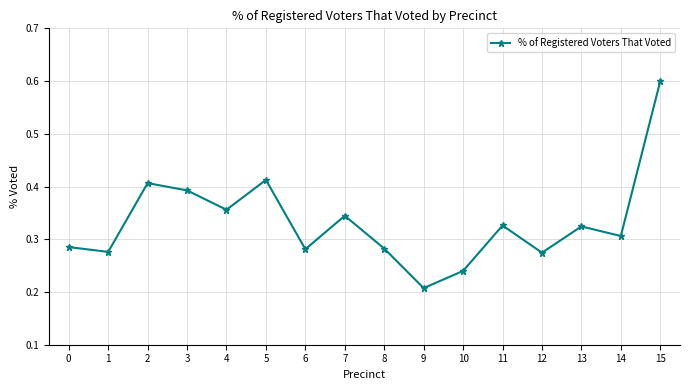

Between 11 and 7, which is larger?

7